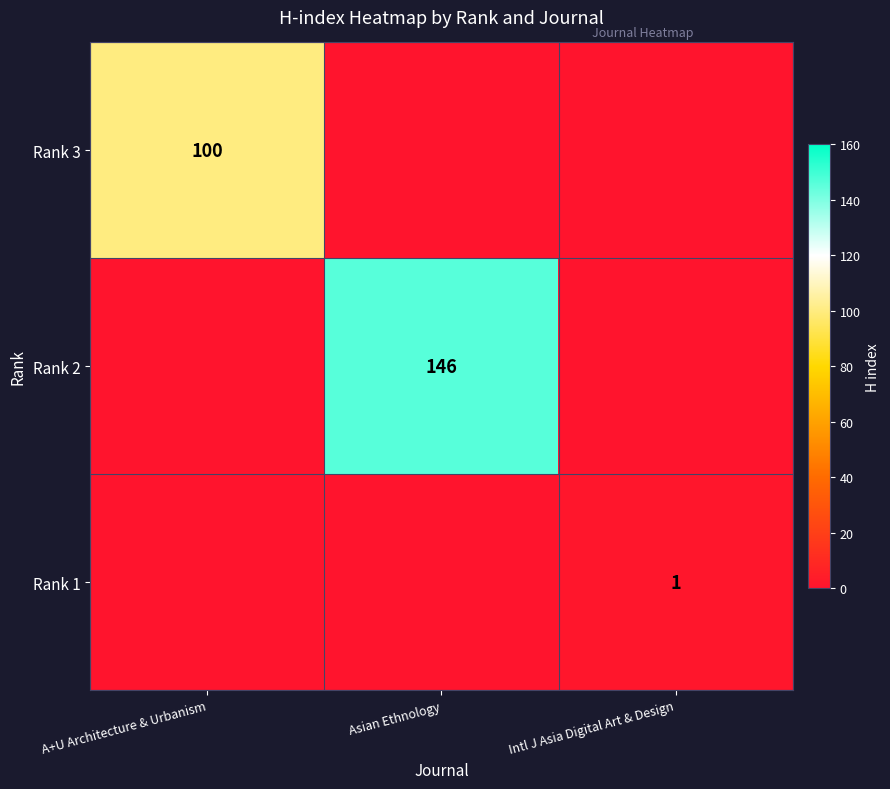

The value of Rank 2 at Asian Ethnology is 146. True or false?

True